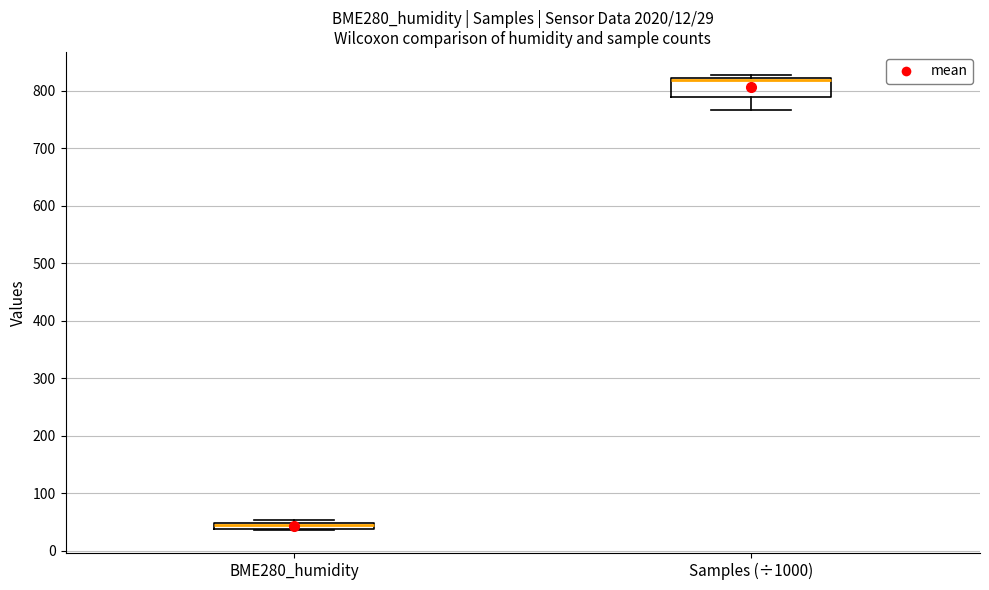

Comparing the boxes themselves (not the whiskers), which one is the tallest?

Samples (÷1000)